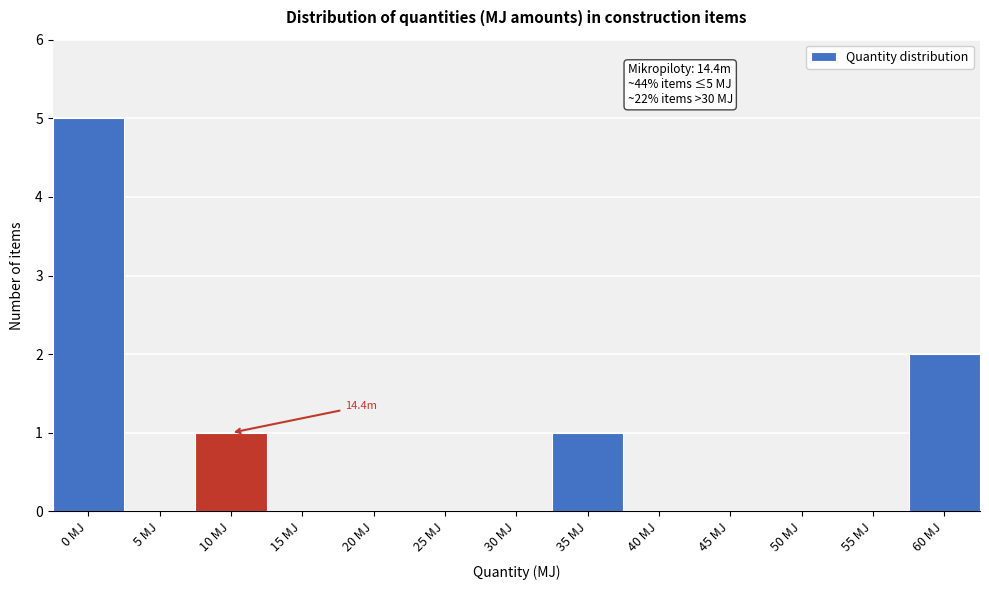

Reading right to left, list all the values displayed in this chart.

60 MJ=2	55 MJ=0	50 MJ=0	45 MJ=0	40 MJ=0	35 MJ=1	30 MJ=0	25 MJ=0	20 MJ=0	15 MJ=0	10 MJ=1	5 MJ=0	0 MJ=5